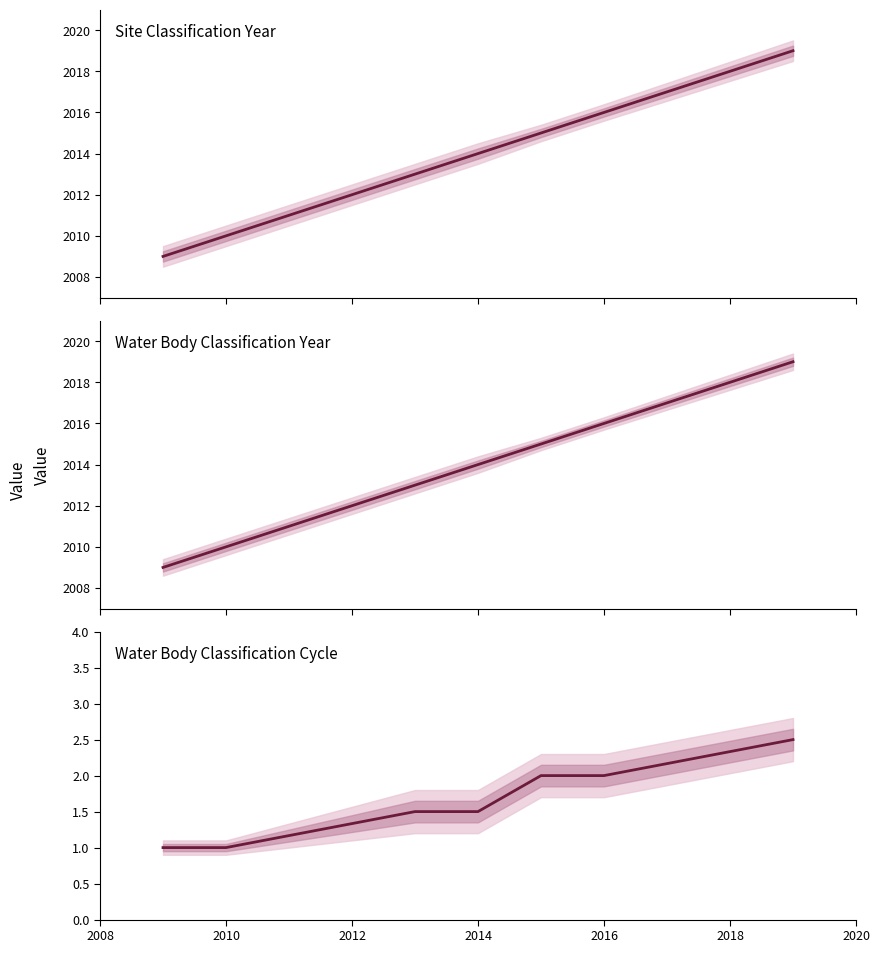

Between 2014 and 2016, which is larger?

2016